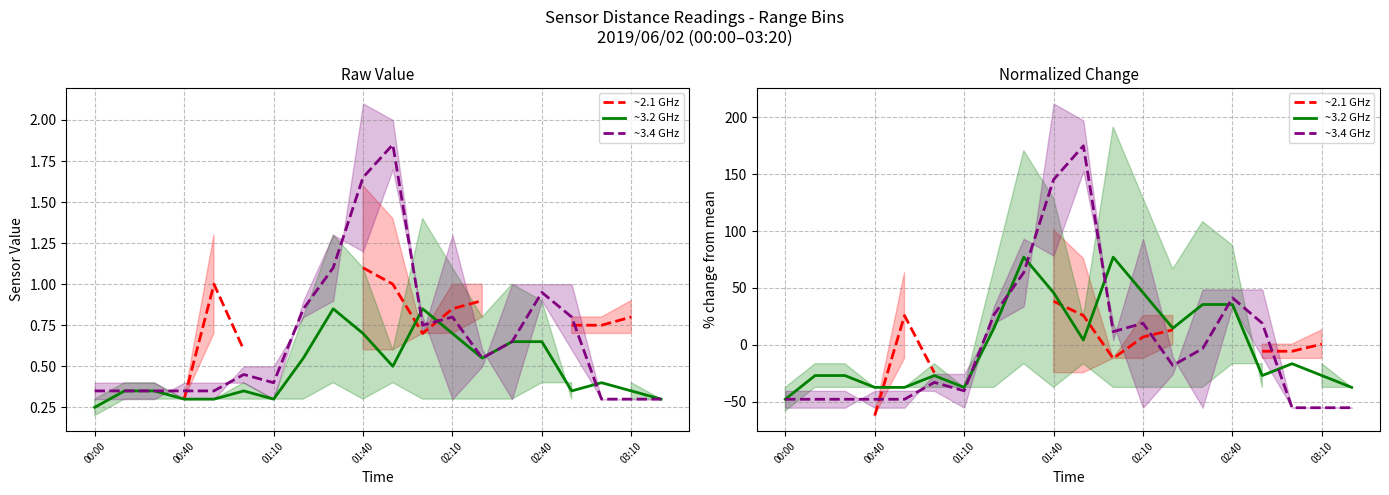

How many interior local valleys does the ~2.1 GHz series have?

1